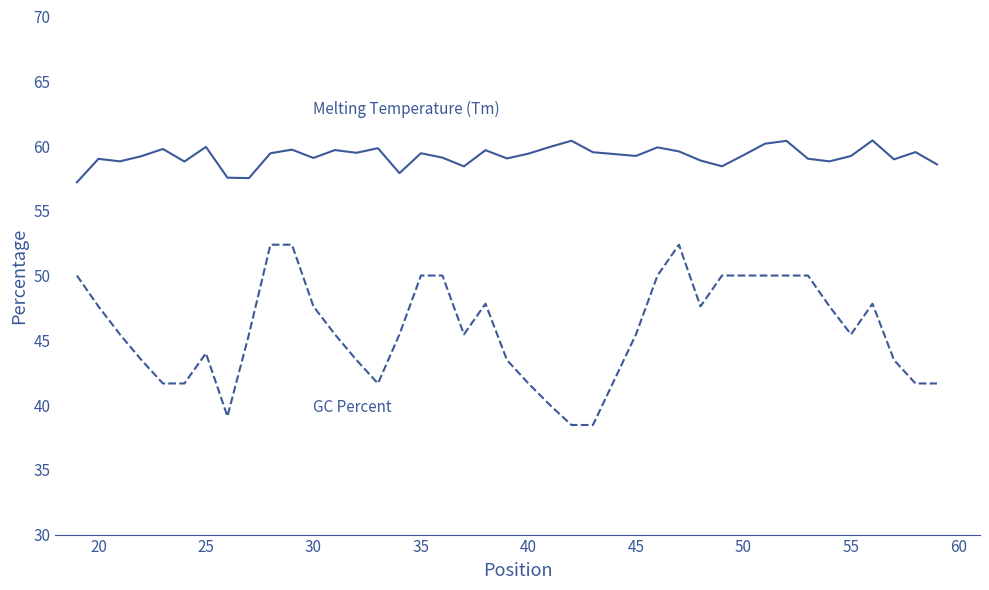

What is the minimum value shown in the chart?

38.5